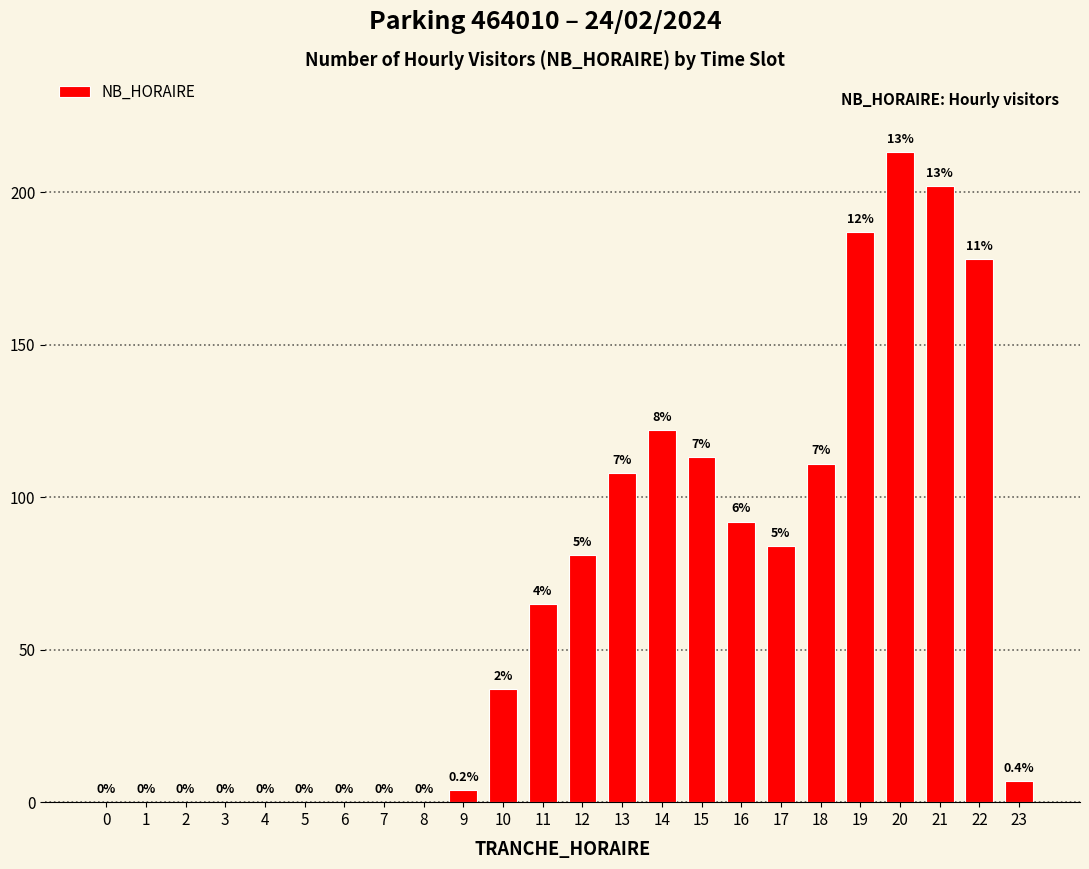

Where is the data nearest to the value 106?

13